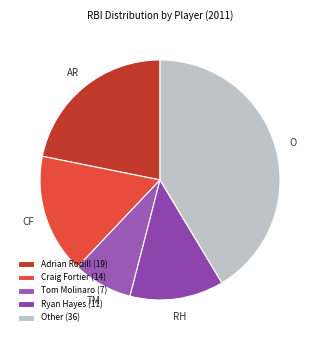

Is the sum of RH and CF greater than half?

No